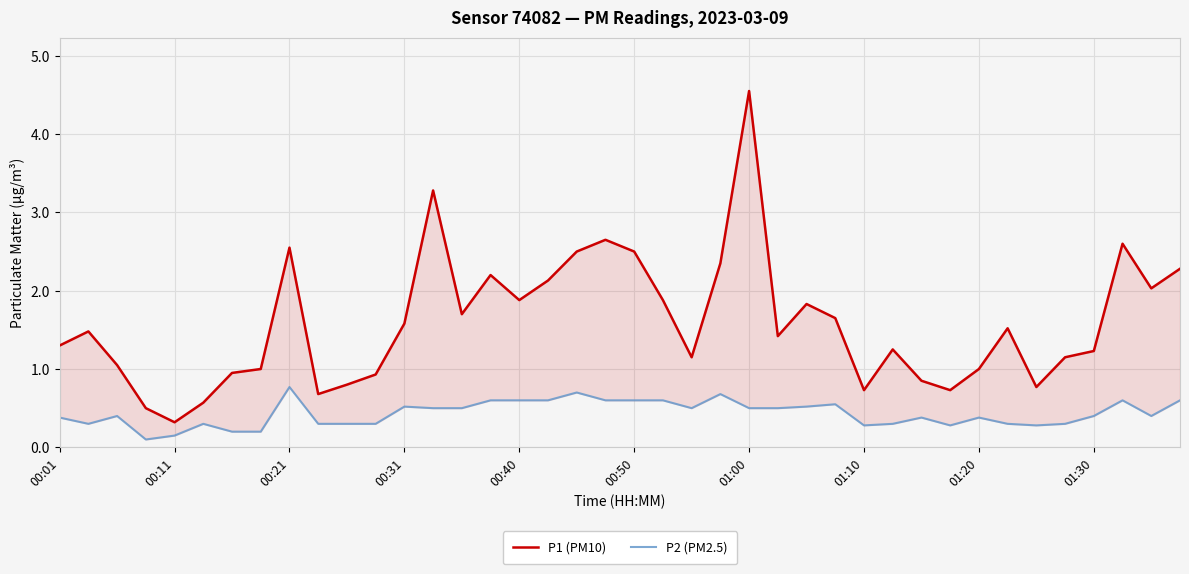

What is the sum of all P1 (PM10) values?

63.5